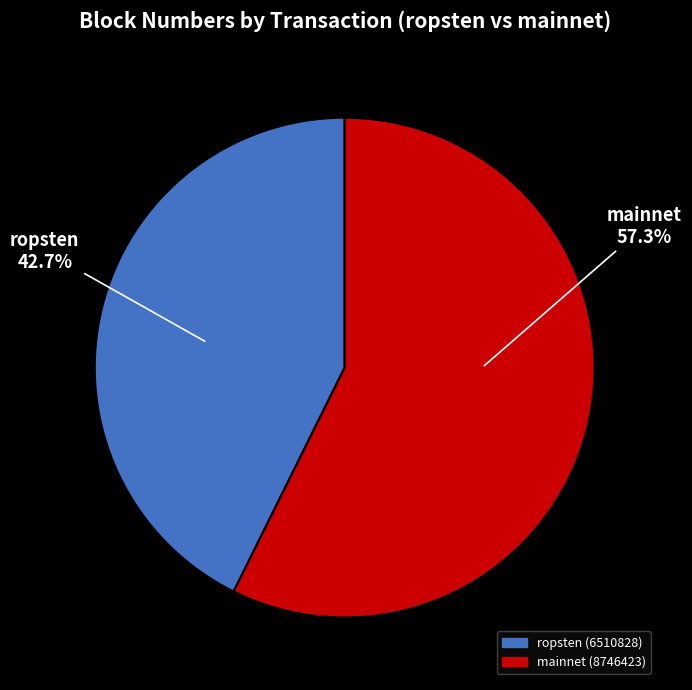

Is there a majority slice in this chart?

Yes